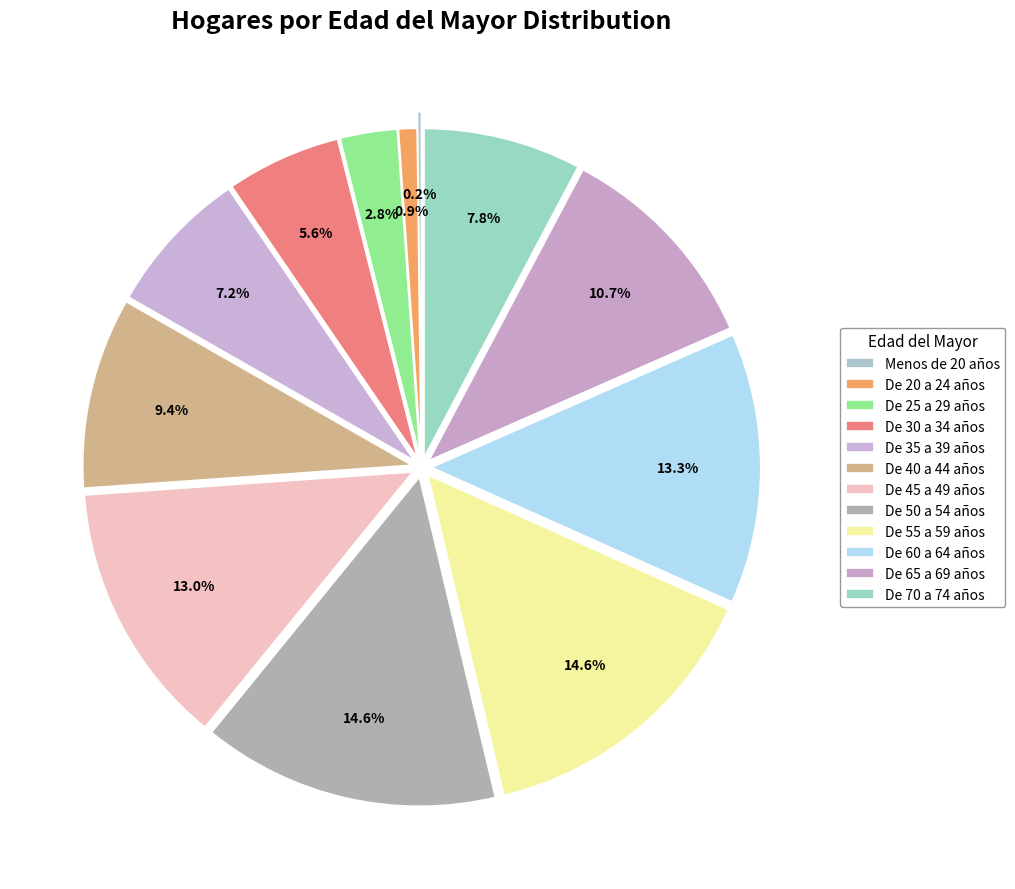

Which slice is the largest?

De 55 a 59 años